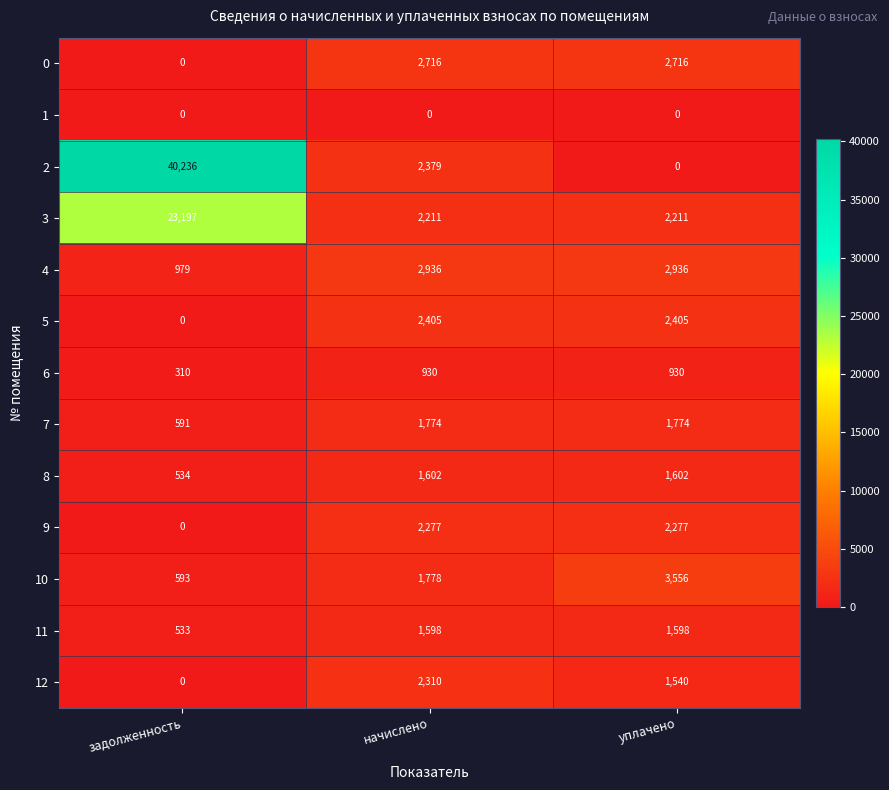

What is the spread (max minus min) of values at уплачено?

3556